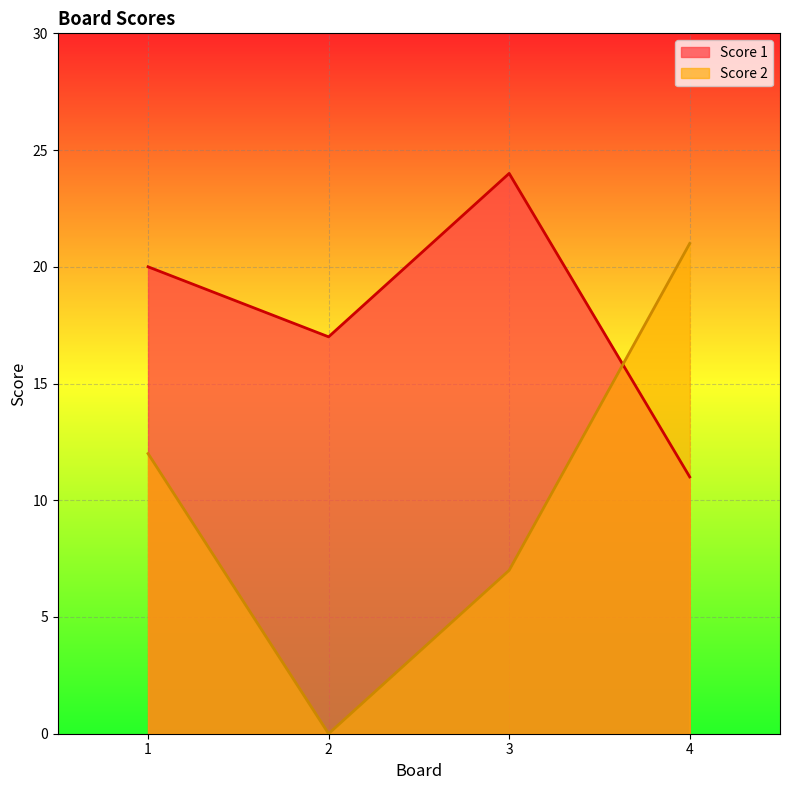

Rank the series at 2 from highest to lowest value.

Score 1, Score 2